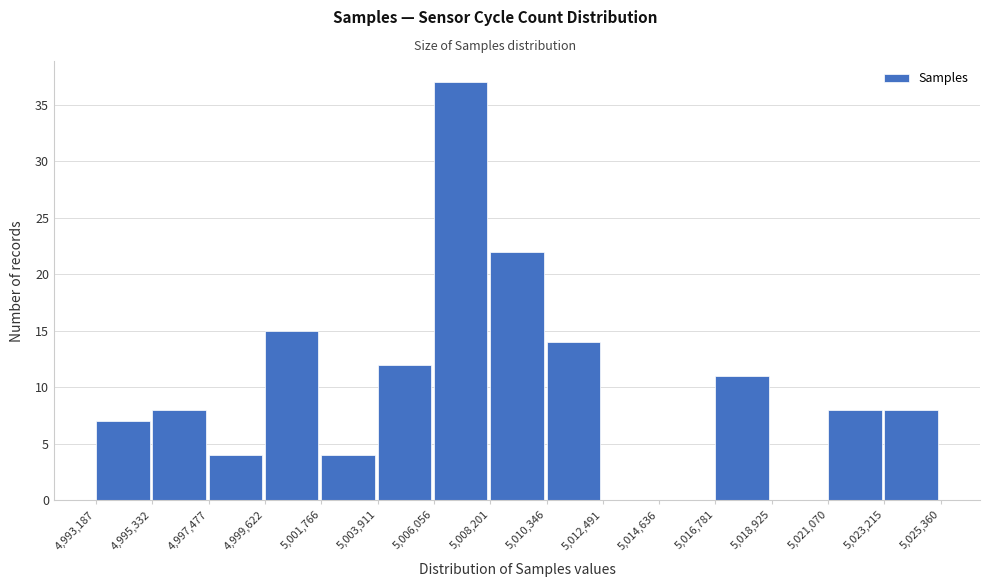

What is the height of the bar covering 4,995,332 to 4,997,477 on the x-axis? The values are not printed on the chart, so give them approximately, as read against the axis.

8